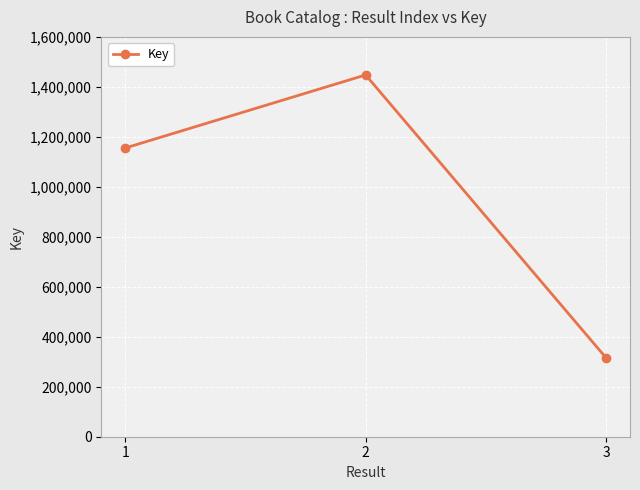

How many lines are shown in the chart?

1